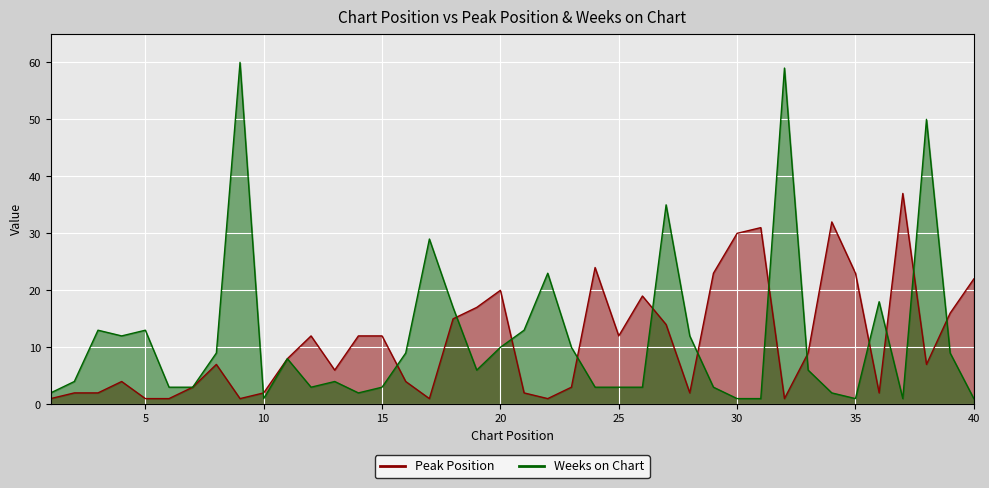

How many intersections are there between Weeks on Chart and Peak Position?

13